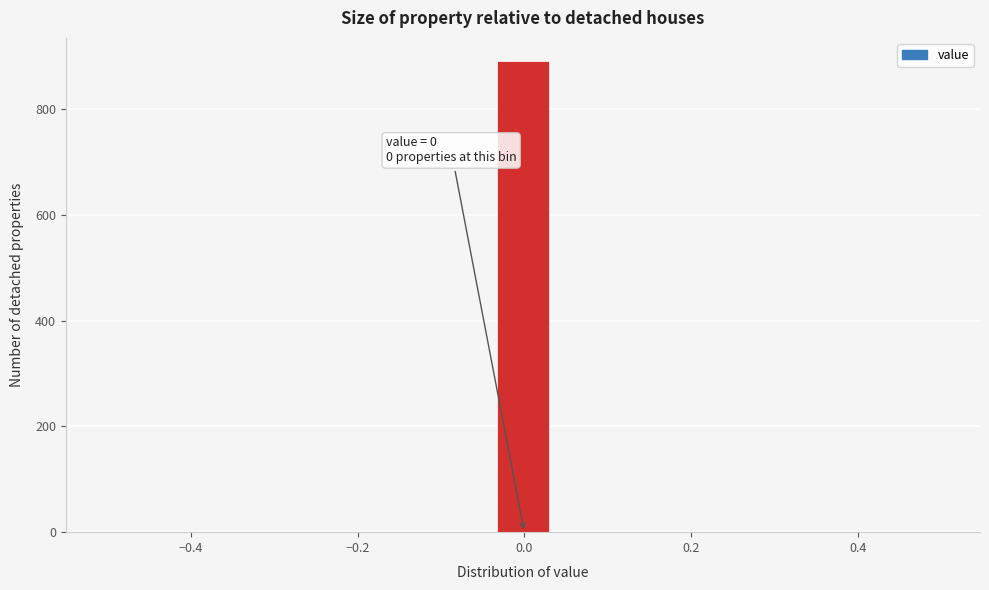

Read against the x-axis, roughly where is the centre of the tallest bar?

0.00